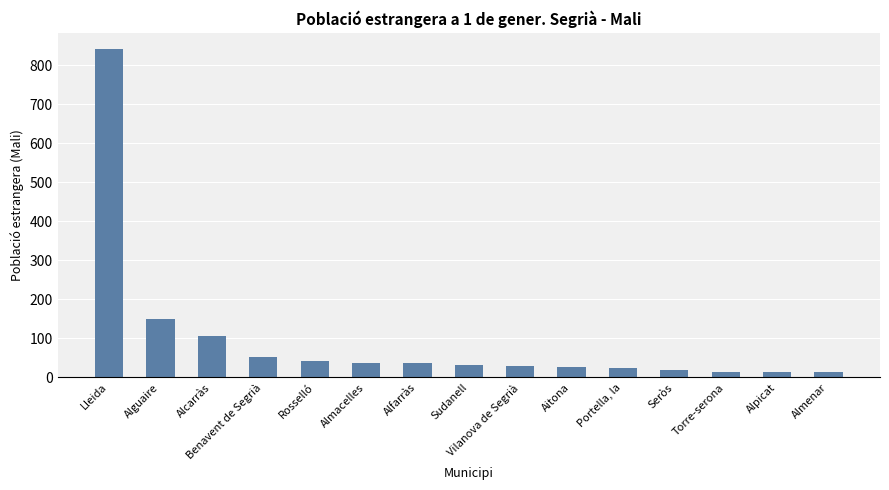

What is the value of the 7th bar from the left?

38